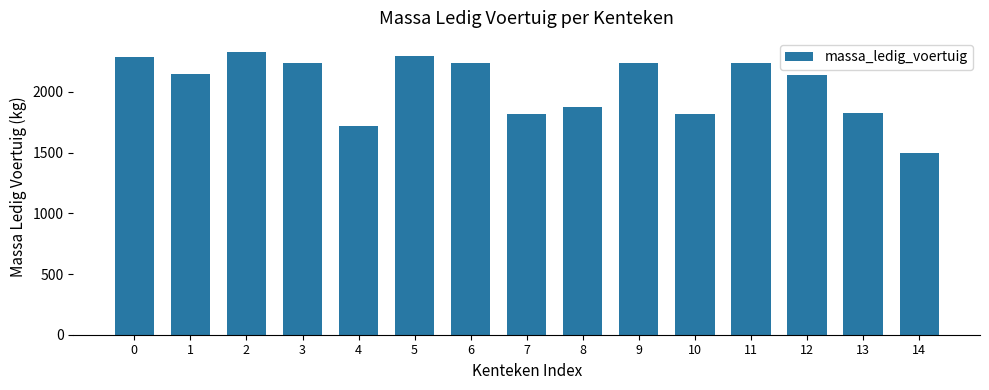

What is the minimum value shown in the chart?

1500